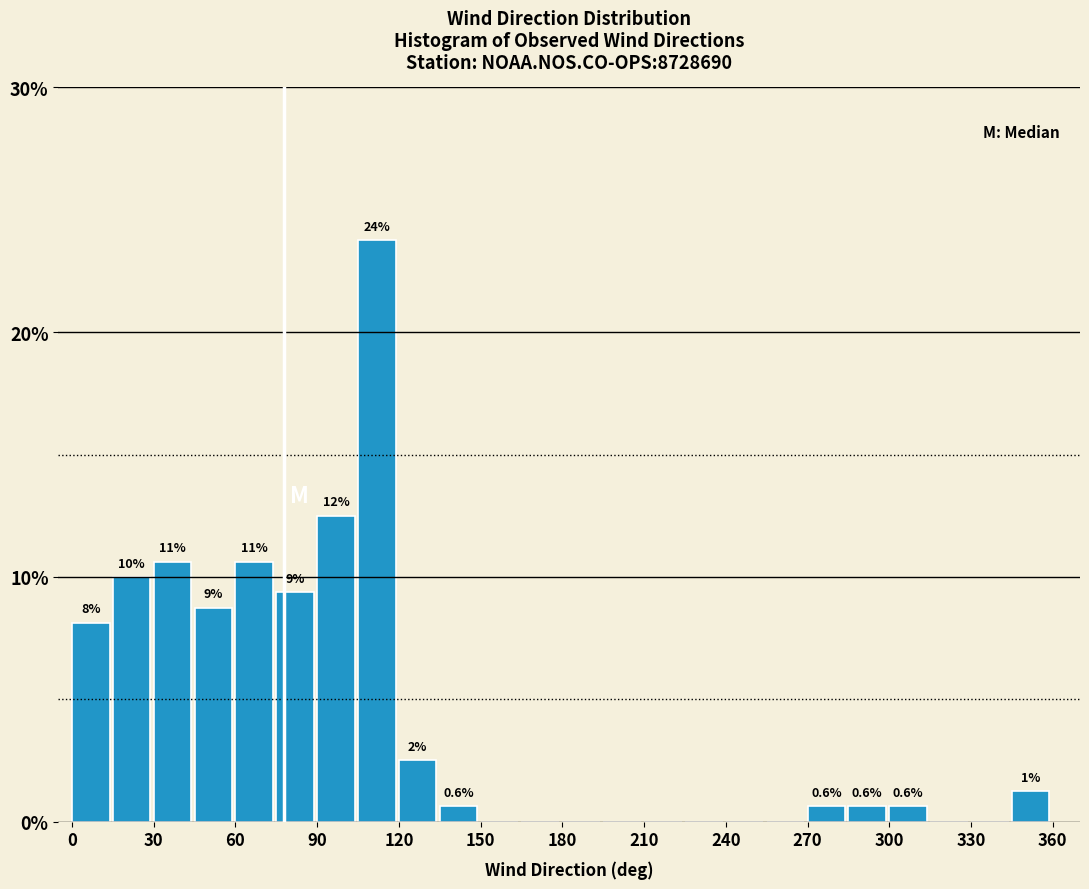

Around what value on the x-axis is the tallest bar? Give the approximate position of its centre, as read against the axis.

110